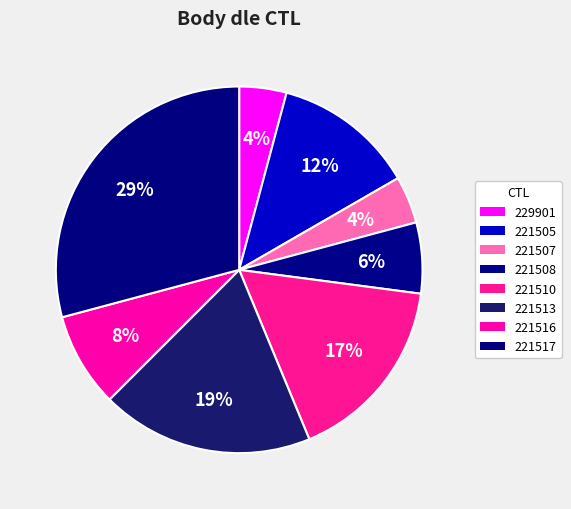

To the nearest percent, what percentage of the pie is 221508?

6%